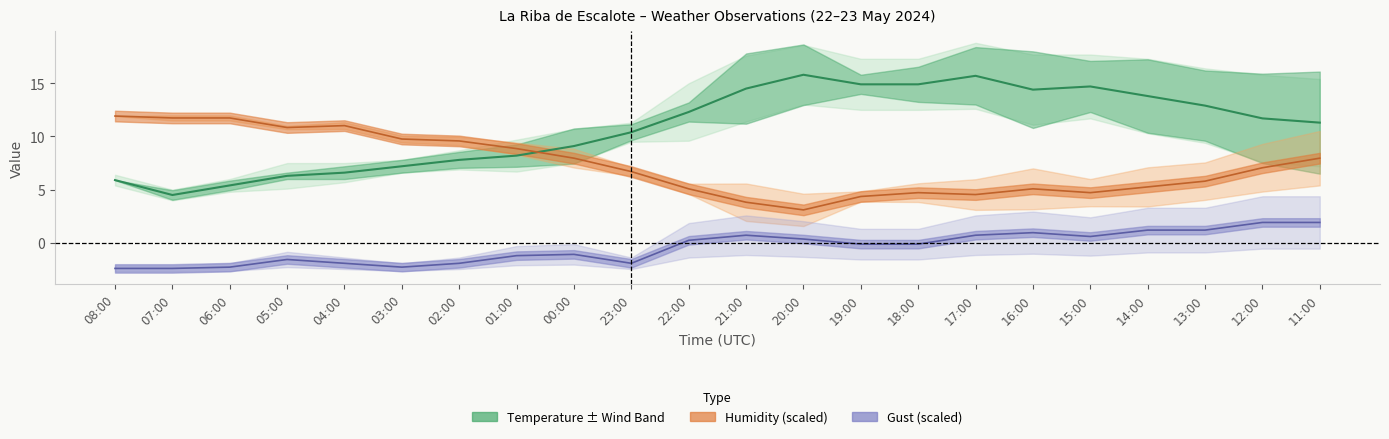

True or false: Gust and Humidity cross at least once.

False